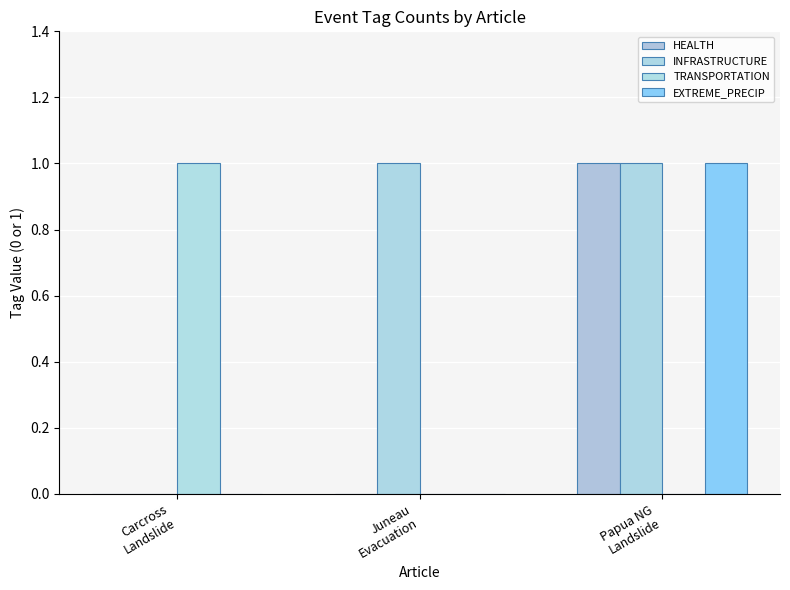

What are all the series names shown in the legend?

HEALTH, INFRASTRUCTURE, TRANSPORTATION, EXTREME_PRECIP